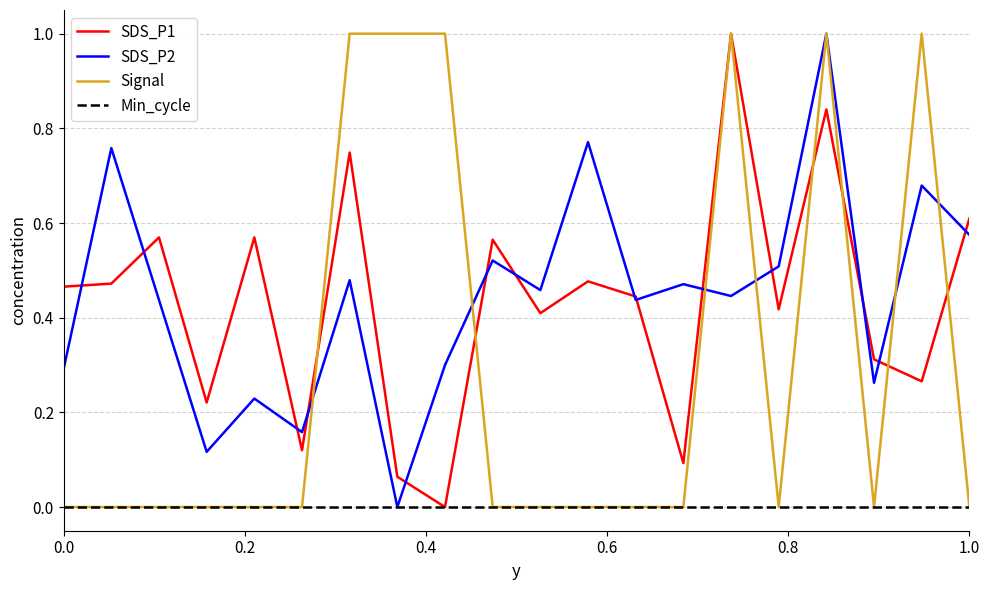

What is the maximum value for SDS_P2?

1.0